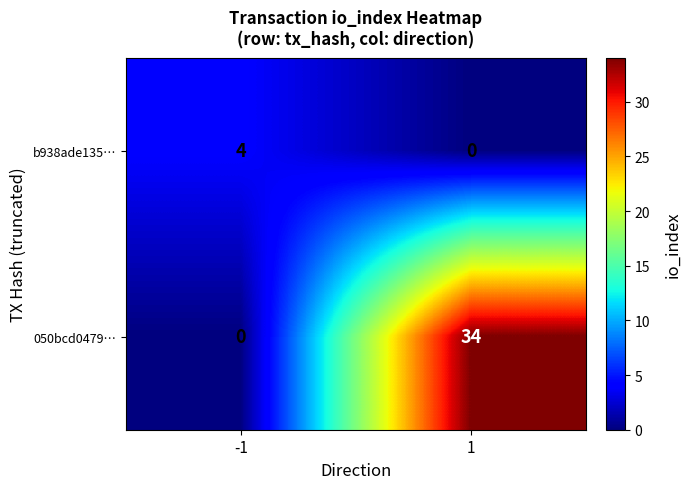

Is it true that 050bcd0479… equals 22 at 1?

False